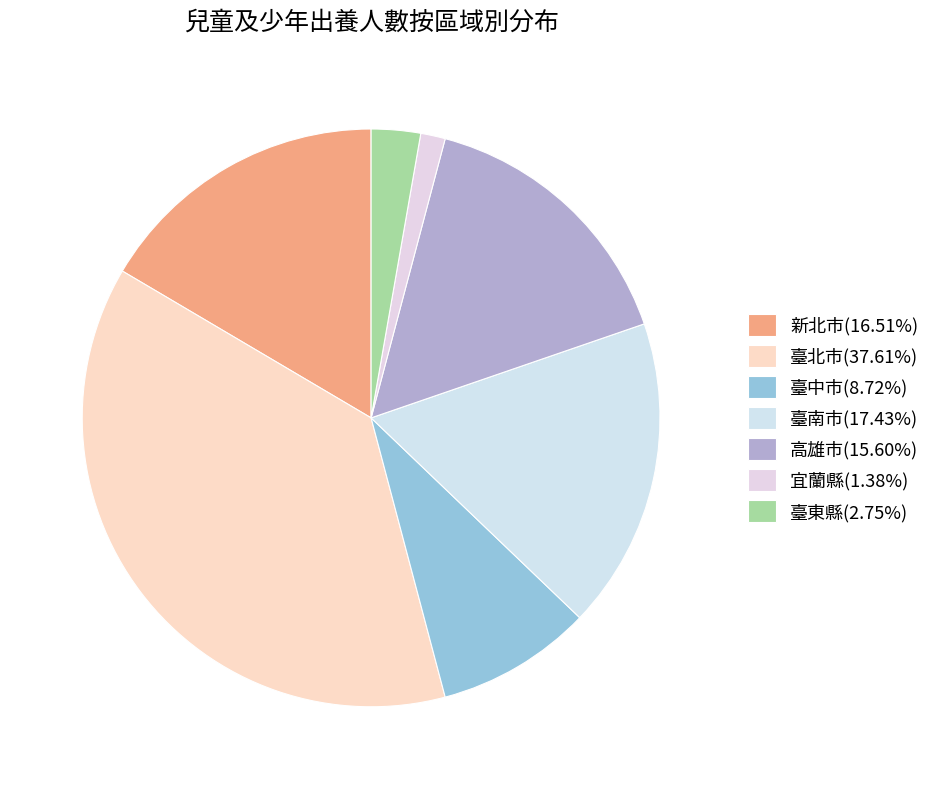

Is there a majority slice in this chart?

No